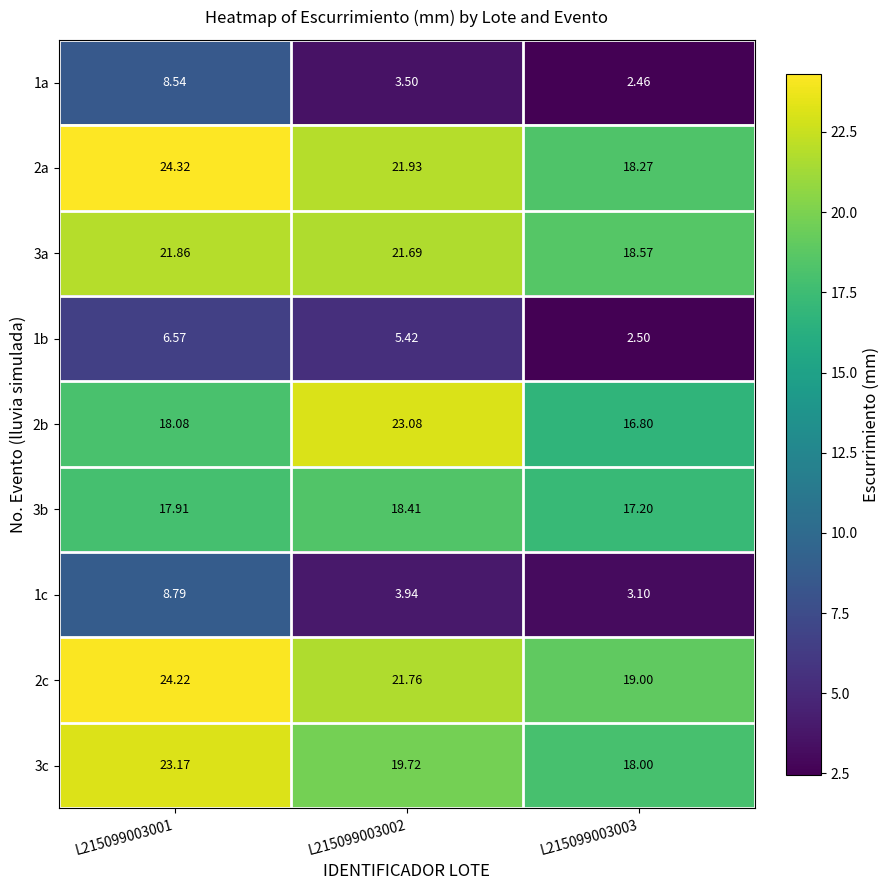

Which series has the widest spread of values?

2b